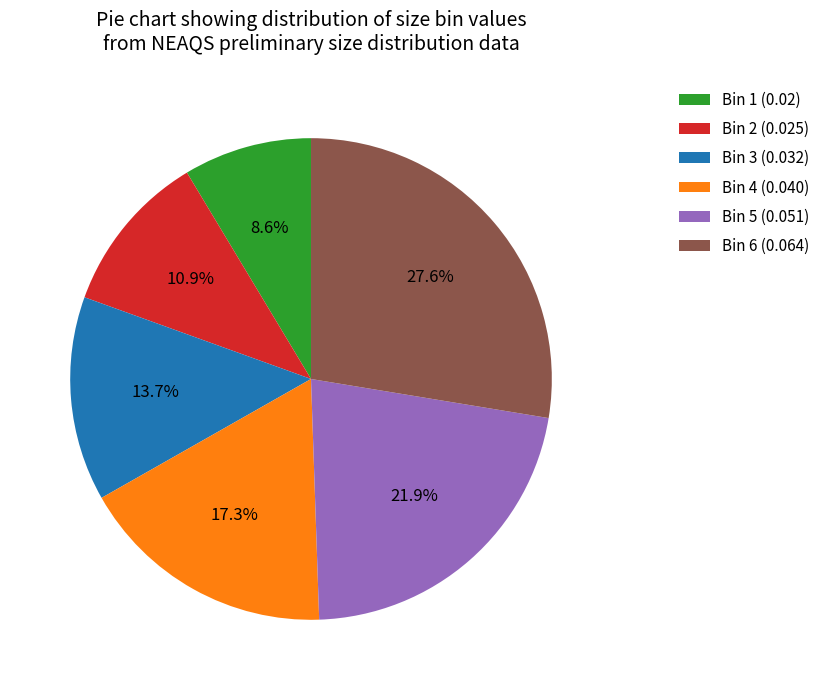

Which category has the smallest portion of the pie?

Bin 1 (0.02)